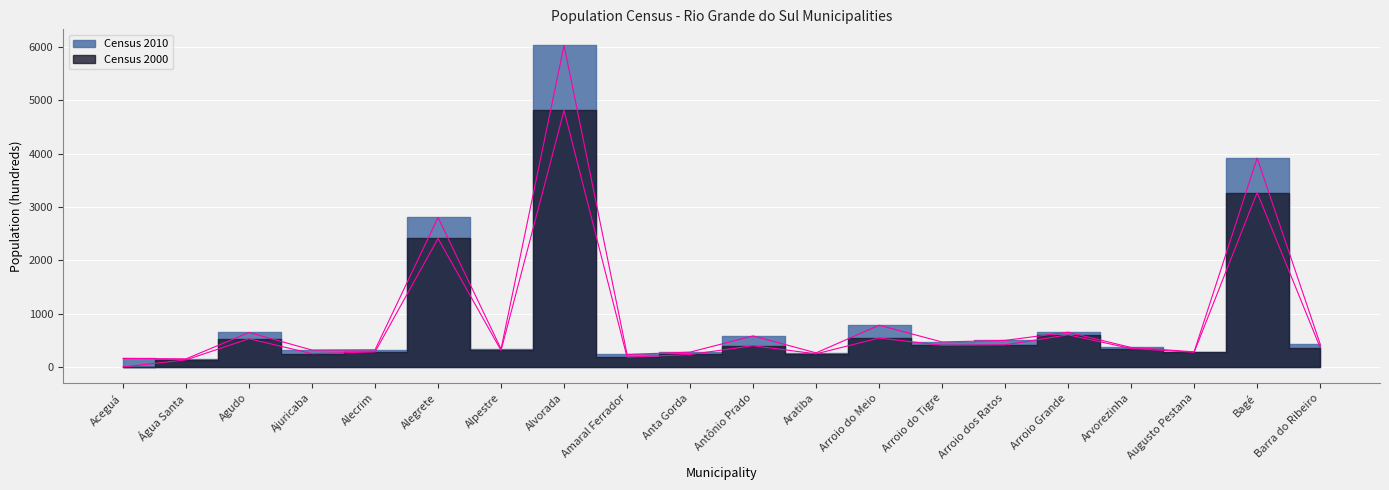

Reading left to right, list all the values displayed in this chart.

Census 2010: Aceguá=160	Água Santa=152	Agudo=646	Ajuricaba=317	Alecrim=321	Alegrete=2803	Alpestre=337	Alvorada=6026	Amaral Ferrador=234	Anta Gorda=278	Antônio Prado=582	Aratiba=264	Arroio do Meio=782	Arroio do Tigre=468	Arroio dos Ratos=498	Arroio Grande=651	Arvorezinha=365	Augusto Pestana=284	Bagé=3915	Barra do Ribeiro=431
Census 2000: Aceguá=0	Água Santa=133	Agudo=529	Ajuricaba=249	Alecrim=283	Alegrete=2408	Alpestre=310	Alvorada=4808	Amaral Ferrador=183	Anta Gorda=234	Antônio Prado=398	Aratiba=246	Arroio do Meio=542	Arroio do Tigre=406	Arroio dos Ratos=414	Arroio Grande=602	Arvorezinha=346	Augusto Pestana=276	Bagé=3269	Barra do Ribeiro=364